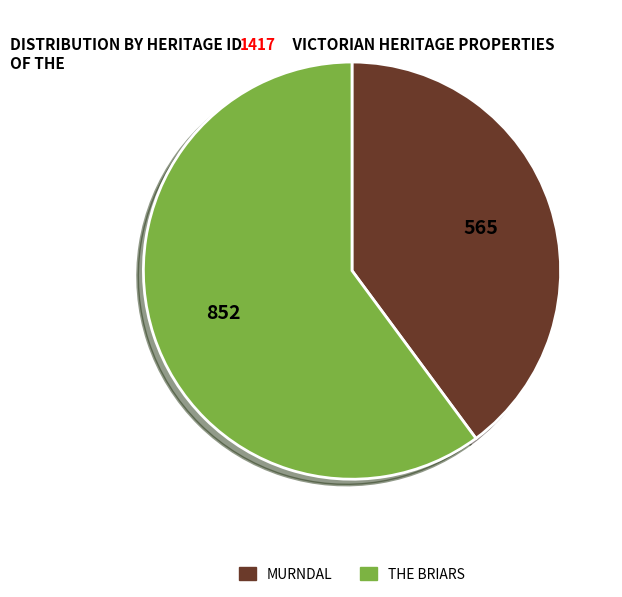

Rank the categories by value from lowest to highest.

MURNDAL, THE BRIARS